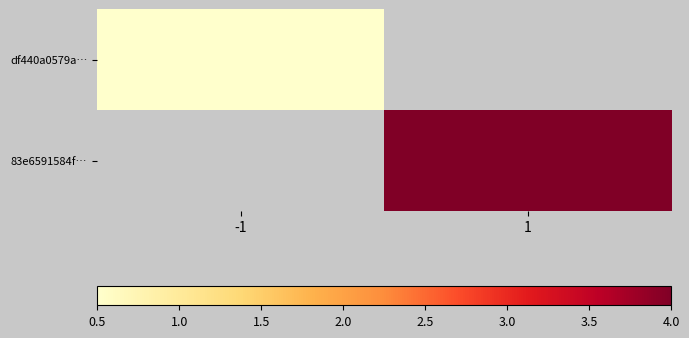

True or false: df440a0579a… has a value of 0.5 at -1.

True